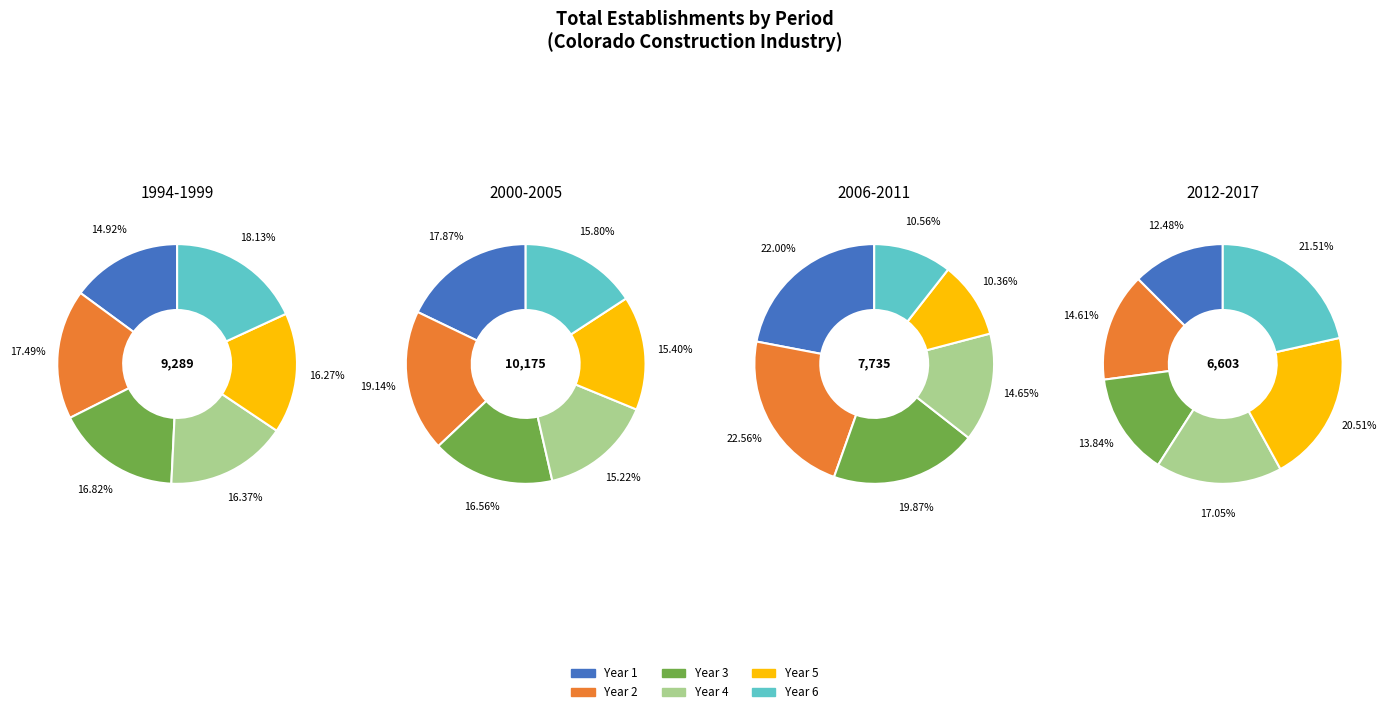

How many segments does this pie chart have?

6